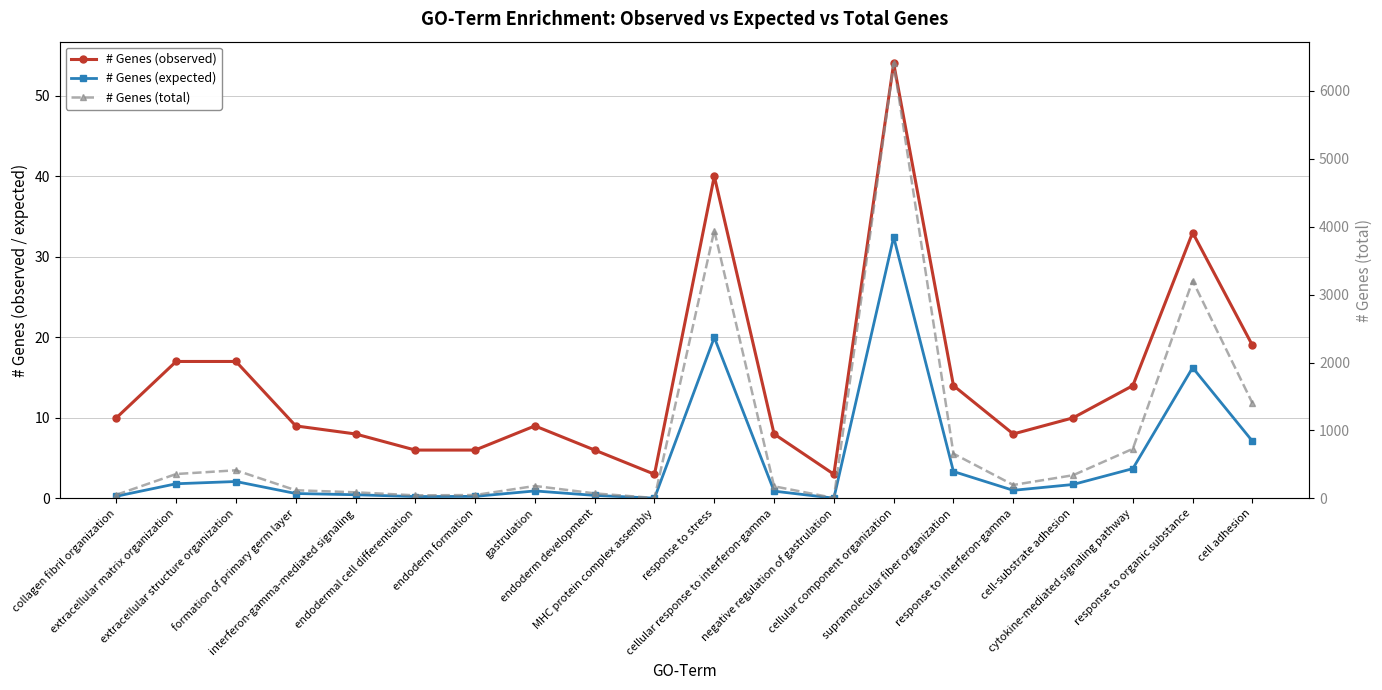

What is the label of the 16th point from the right?

interferon-gamma-mediated signaling